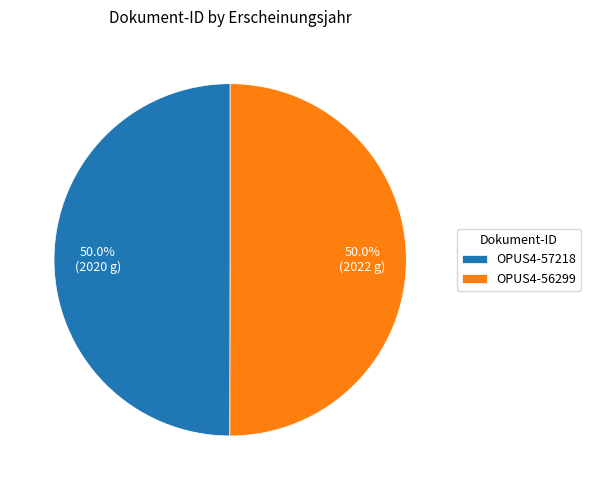

True or false: OPUS4-56299 accounts for 50% of the total.

True